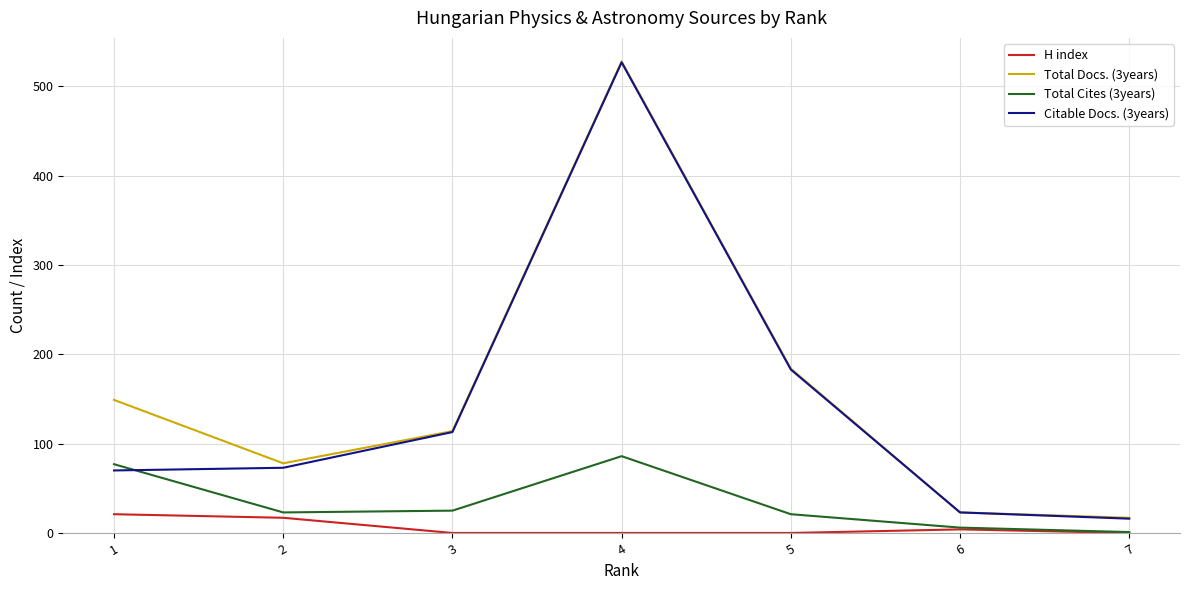

Which series has the largest total across all categories?

Total Docs. (3years)